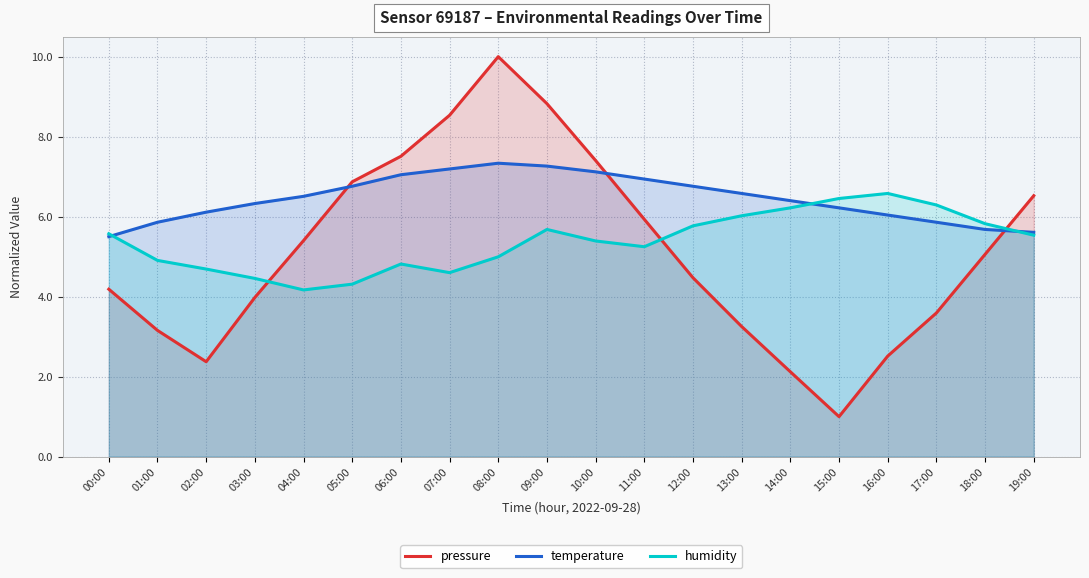

Reading left to right, list all the values displayed in this chart.

pressure: 00:00=4.2	01:00=3.2	02:00=2.4	03:00=4.0	04:00=5.4	05:00=6.9	06:00=7.5	07:00=8.5	08:00=10.0	09:00=8.8	10:00=7.4	11:00=5.9	12:00=4.5	13:00=3.3	14:00=2.1	15:00=1.0	16:00=2.5	17:00=3.6	18:00=5.1	19:00=6.5
temperature: 00:00=5.5	01:00=5.9	02:00=6.1	03:00=6.3	04:00=6.5	05:00=6.8	06:00=7.0	07:00=7.2	08:00=7.3	09:00=7.3	10:00=7.1	11:00=6.9	12:00=6.8	13:00=6.6	14:00=6.4	15:00=6.2	16:00=6.0	17:00=5.9	18:00=5.7	19:00=5.6
humidity: 00:00=5.6	01:00=4.9	02:00=4.7	03:00=4.5	04:00=4.2	05:00=4.3	06:00=4.8	07:00=4.6	08:00=5.0	09:00=5.7	10:00=5.4	11:00=5.2	12:00=5.8	13:00=6.0	14:00=6.2	15:00=6.5	16:00=6.6	17:00=6.3	18:00=5.8	19:00=5.5